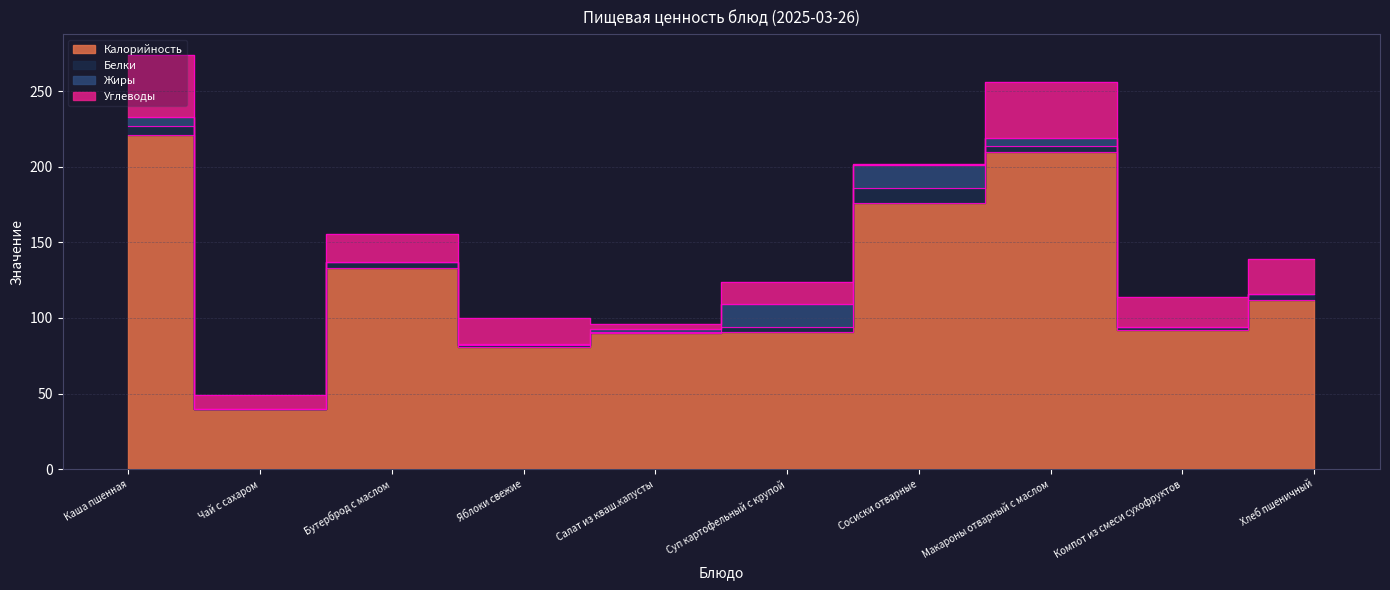

How many data points in Углеводы are above 19?

4